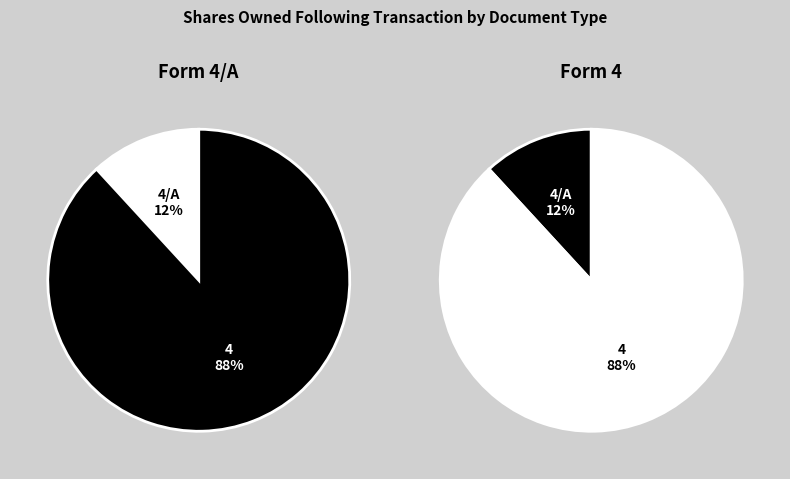

To the nearest percent, what is the average slice percentage?

50%